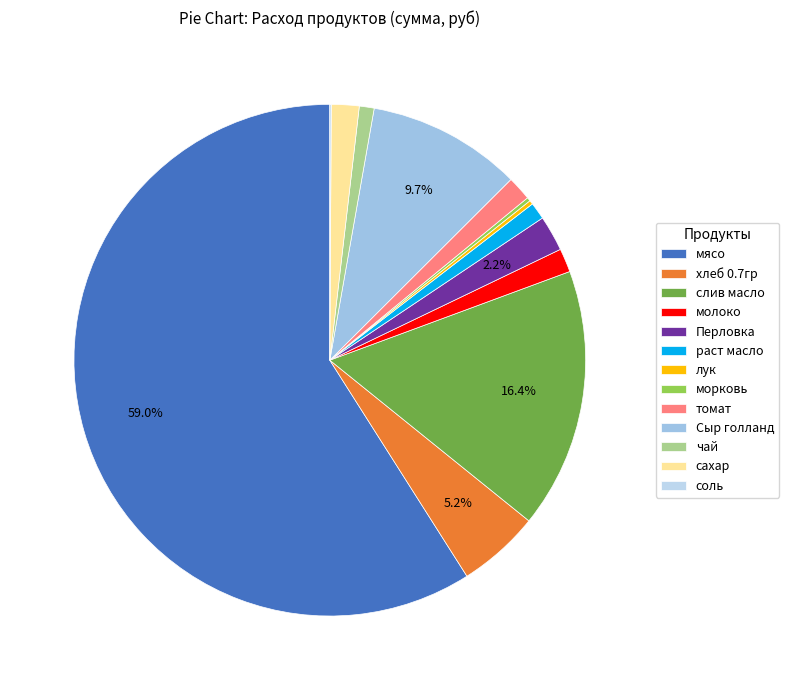

Which slice is the largest?

мясо